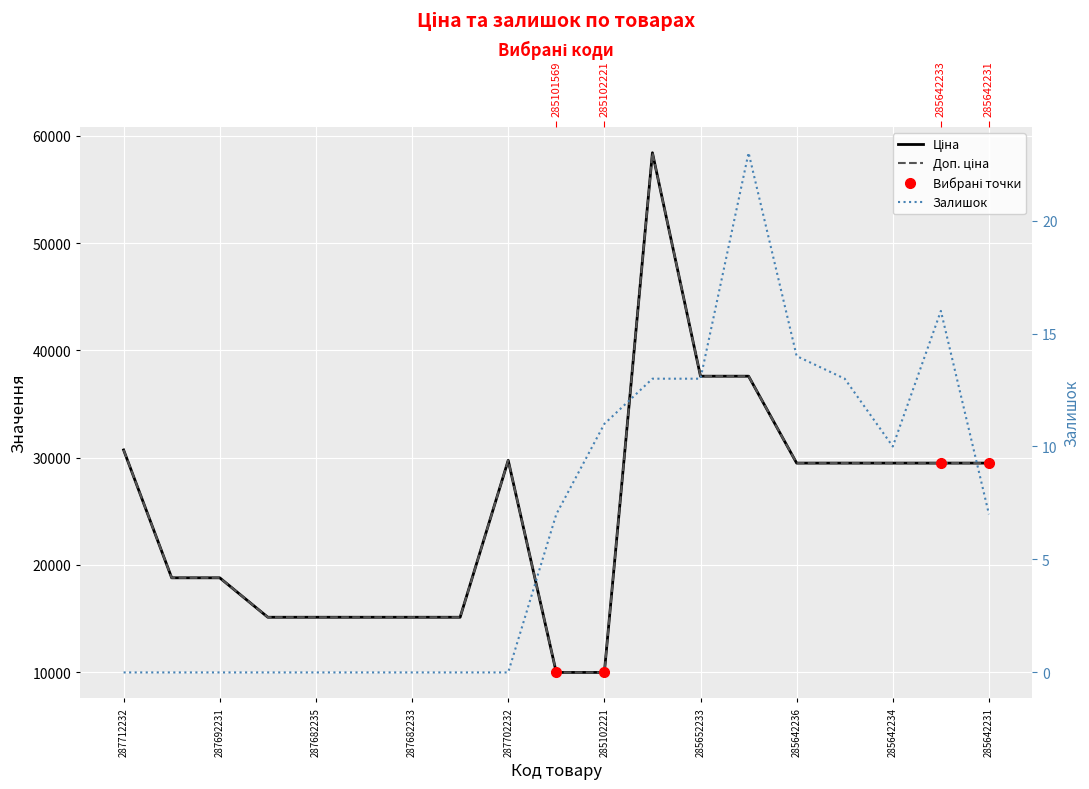

Reading left to right, transcribe all the data shown in this chart.

Ціна: 30717.1	18796.8	18796.8	15120.0	15120.0	15120.0	15120.0	15120.0	29747.2	9975.0	9975.0	58426.5	37593.6	37593.6	29491.5	29491.5	29491.5	29491.5	29491.5
Доп. ціна: 30717.1	18796.8	18796.8	15120.0	15120.0	15120.0	15120.0	15120.0	29747.2	9975.0	9975.0	58426.5	37593.6	37593.6	29491.5	29491.5	29491.5	29491.5	29491.5
Залишок: 0.0	0.0	0.0	0.0	0.0	0.0	0.0	0.0	0.0	7.0	11.0	13.0	13.0	23.0	14.0	13.0	10.0	16.0	7.0